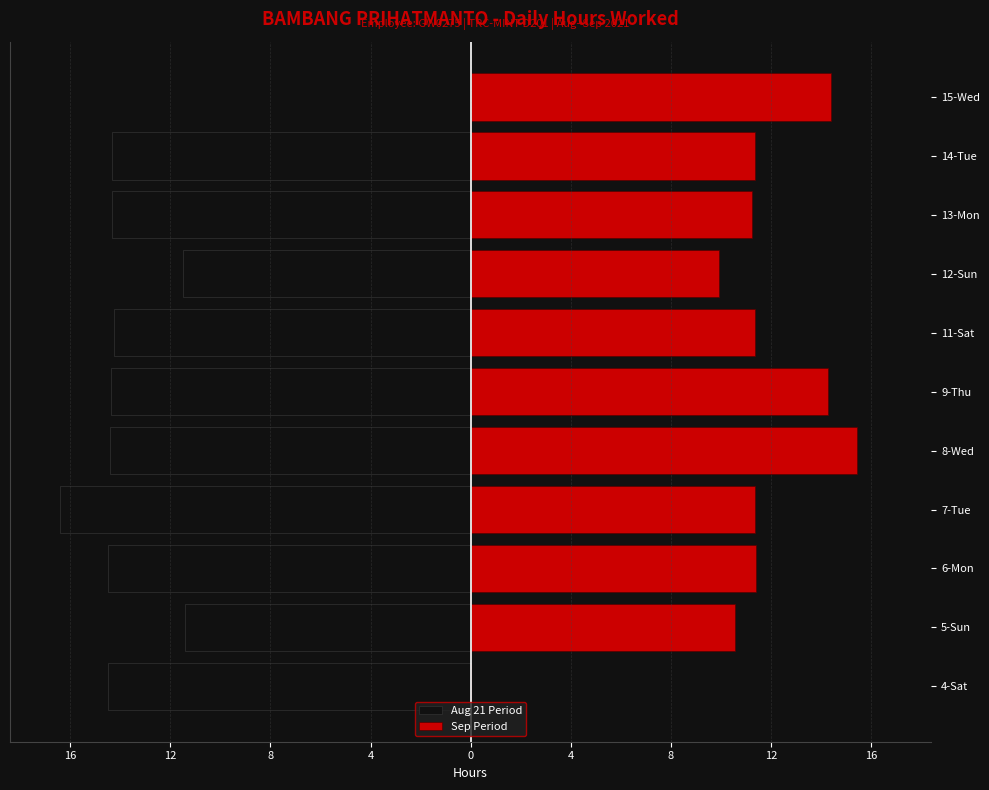

Is it true that the value at 27-Fri is 3.5?

False